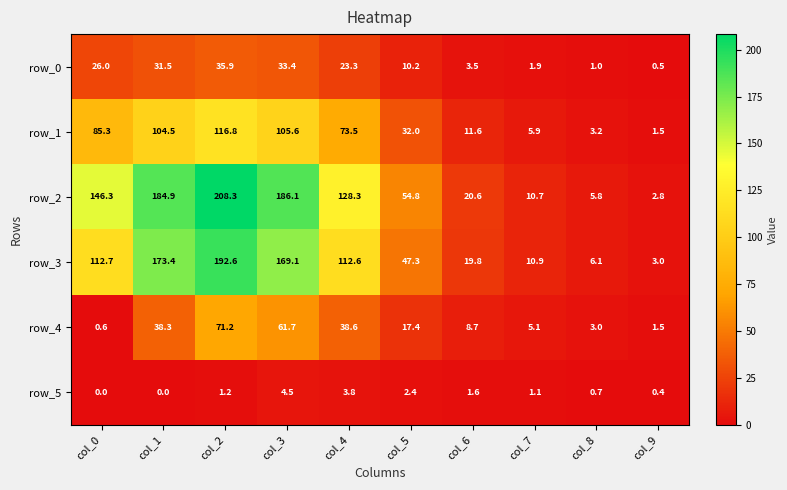

What is the spread (max minus min) of values at col_9?

2.6